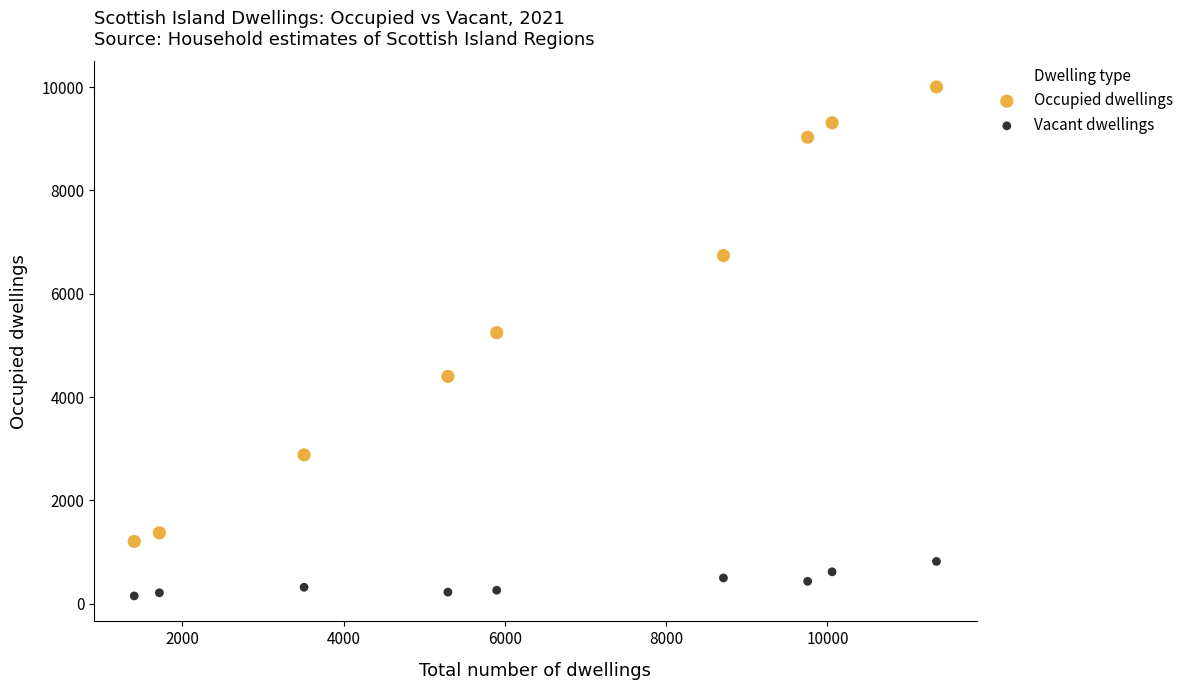

Which series has the widest spread of Y values?

Occupied dwellings